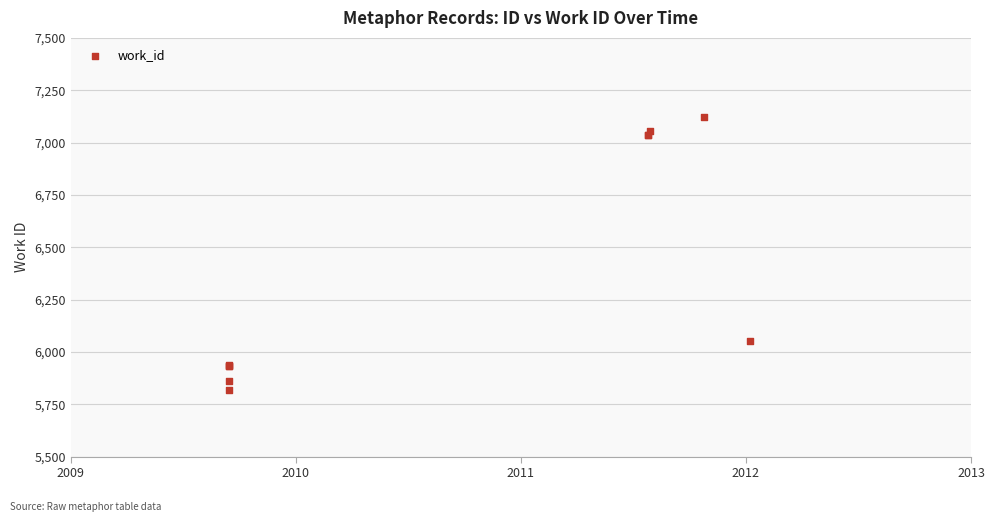

What Y value in the scatter plot is closest to 6470?

6050